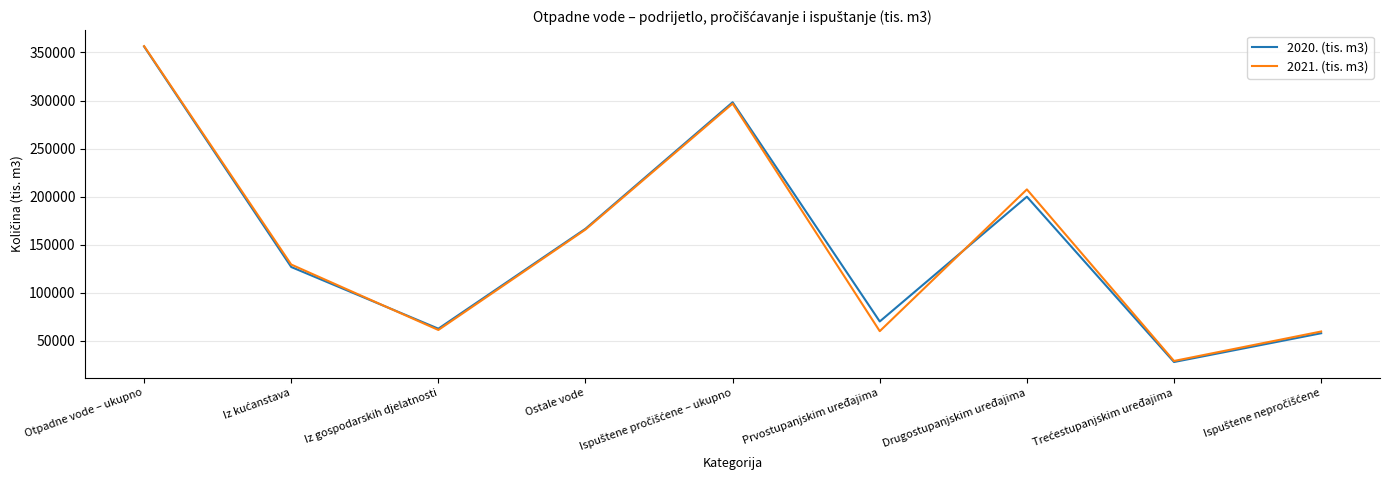

Where is 2020. (tis. m3) nearest to the value 192094?

Drugostupanjskim uređajima